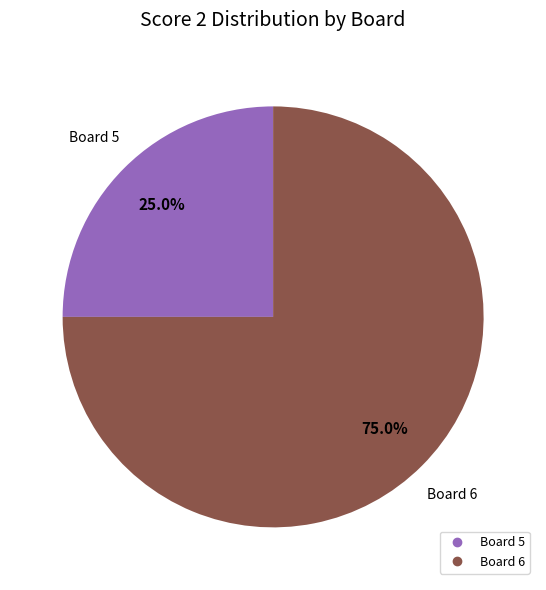

To the nearest percent, what is the difference between the largest and smallest slice percentages?

50%